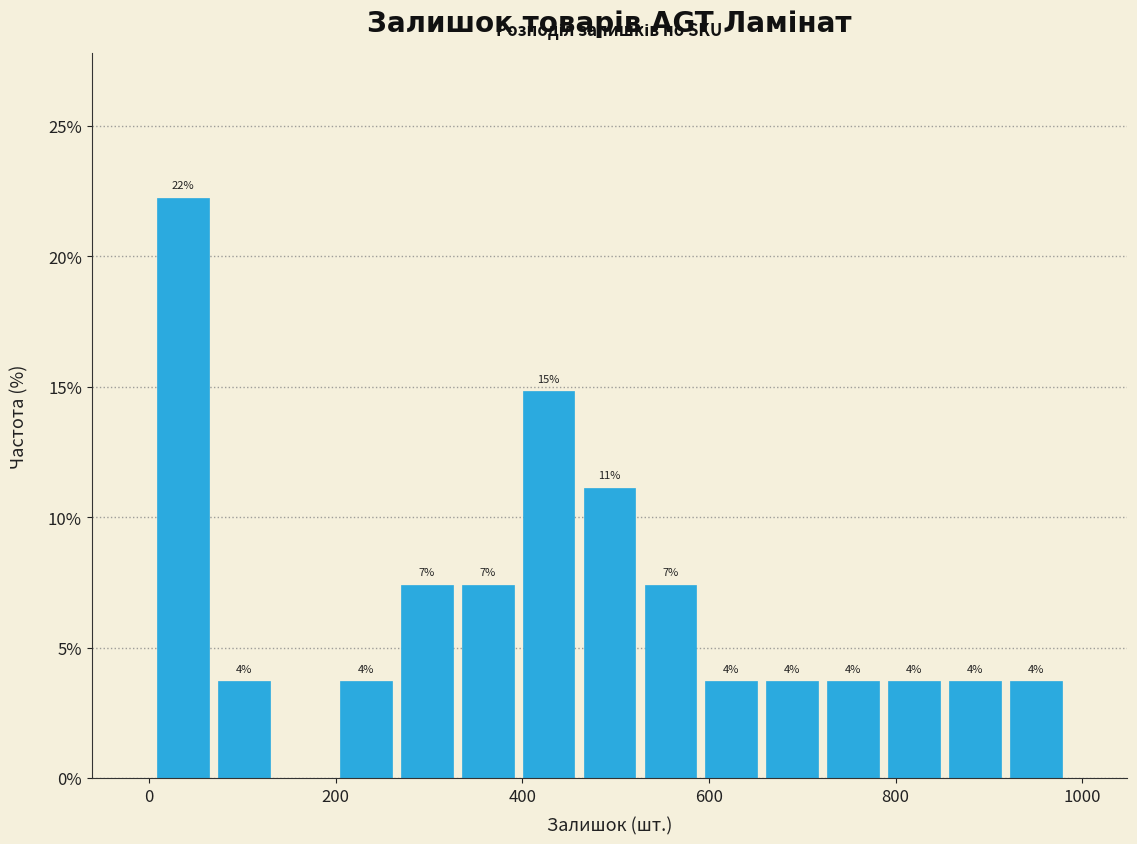

Around what value on the x-axis is the tallest bar? Give the approximate position of its centre, as read against the axis.

40